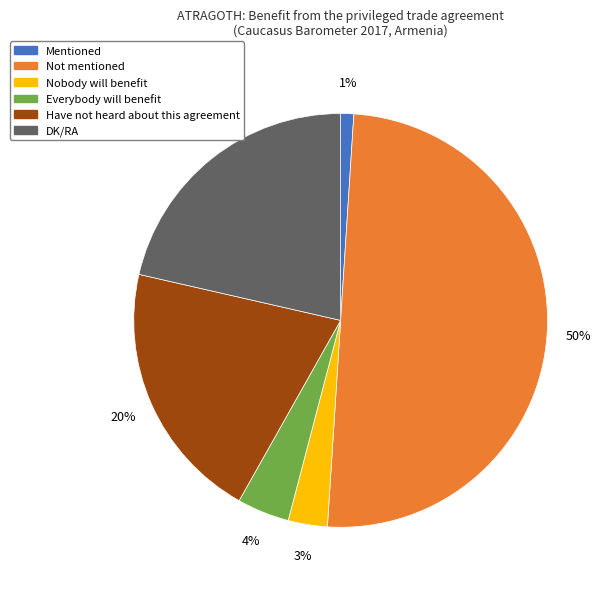

Which has a higher value, Nobody will benefit or Have not heard about this agreement?

Have not heard about this agreement